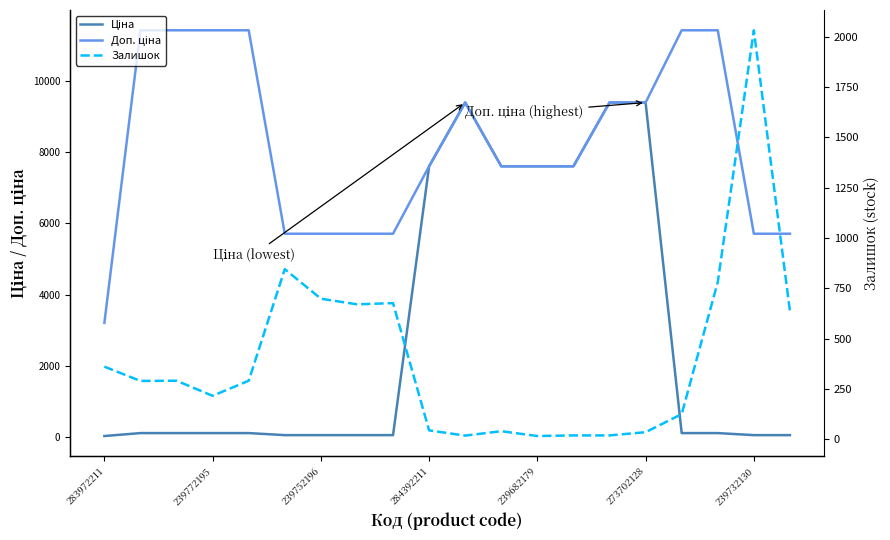

What is the sum of all Доп. ціна values?

164433.0